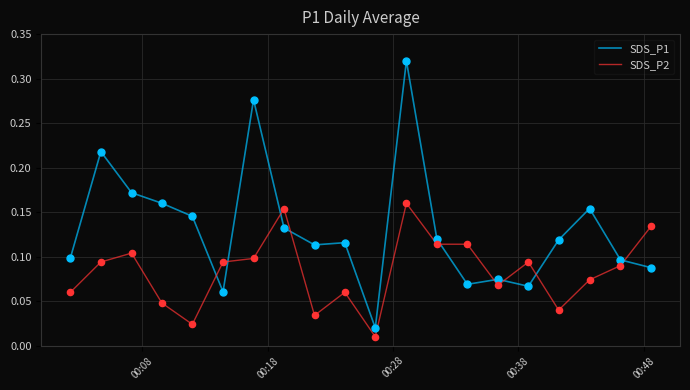

Which series has the largest range (max minus min)?

SDS_P1